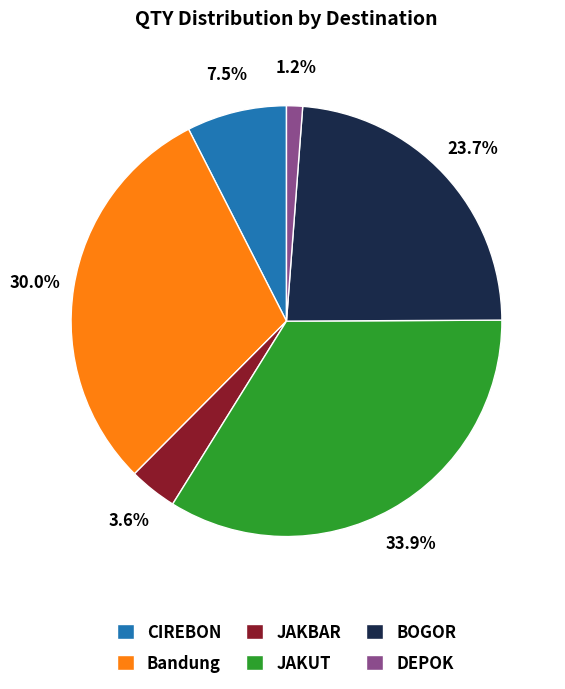

To the nearest percent, what is the difference between the DEPOK and CIREBON slice percentages?

6%